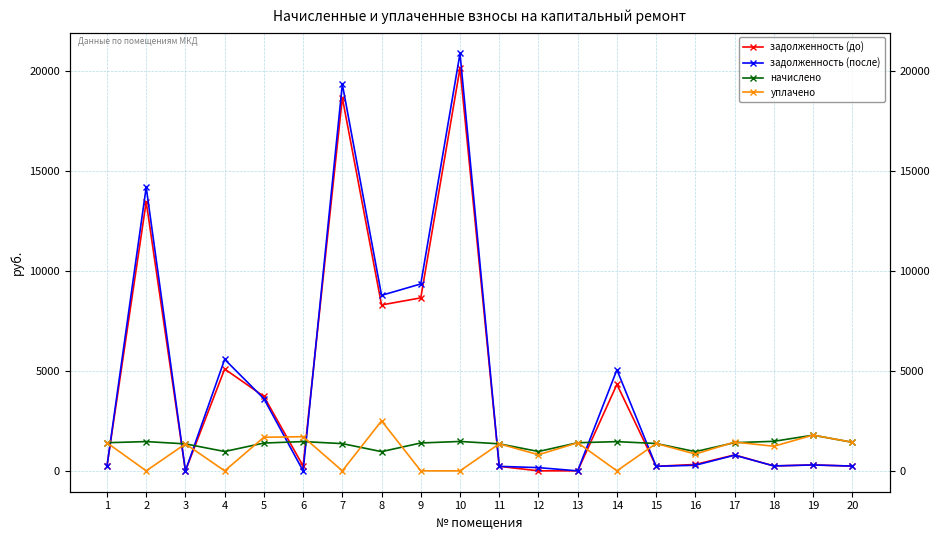

At which category does the chart reach its minimum across all series?

3